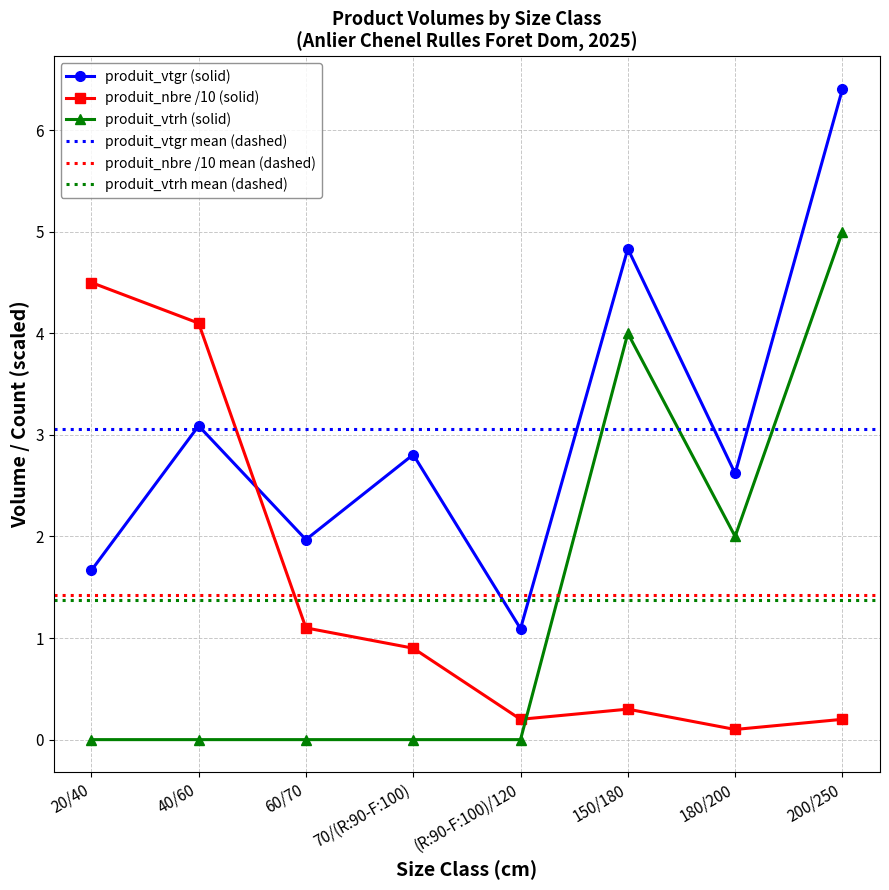

Which series changed the most between 40/60 and 60/70?

produit_nbre